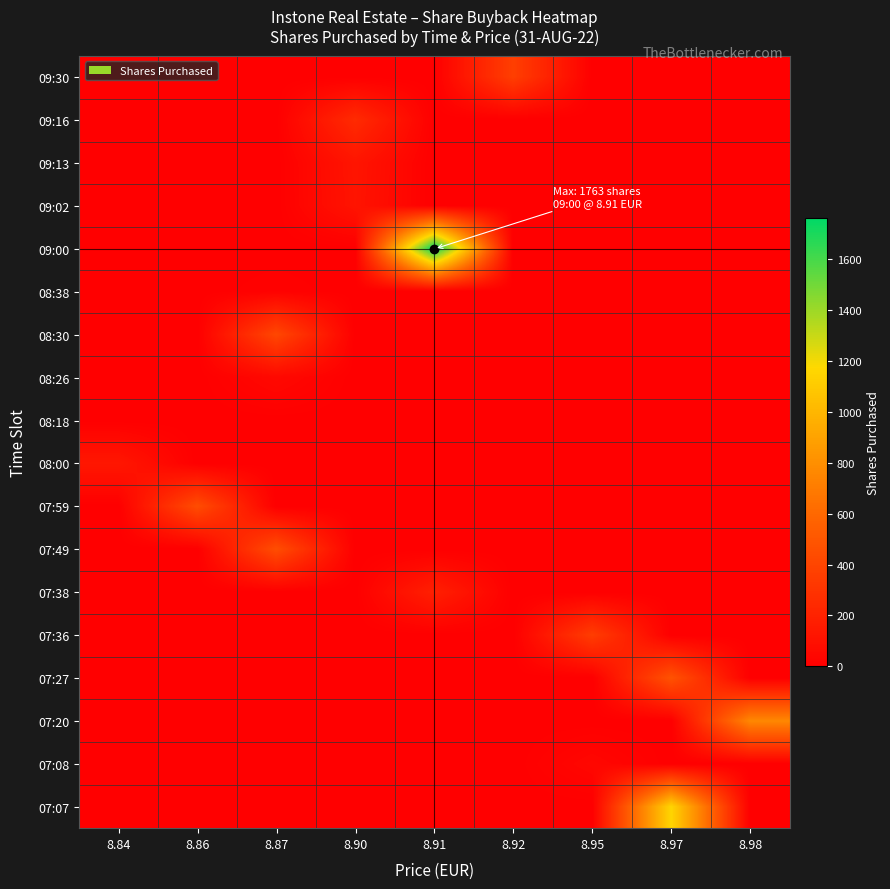

At which category is the sum across all series the highest?

8.91